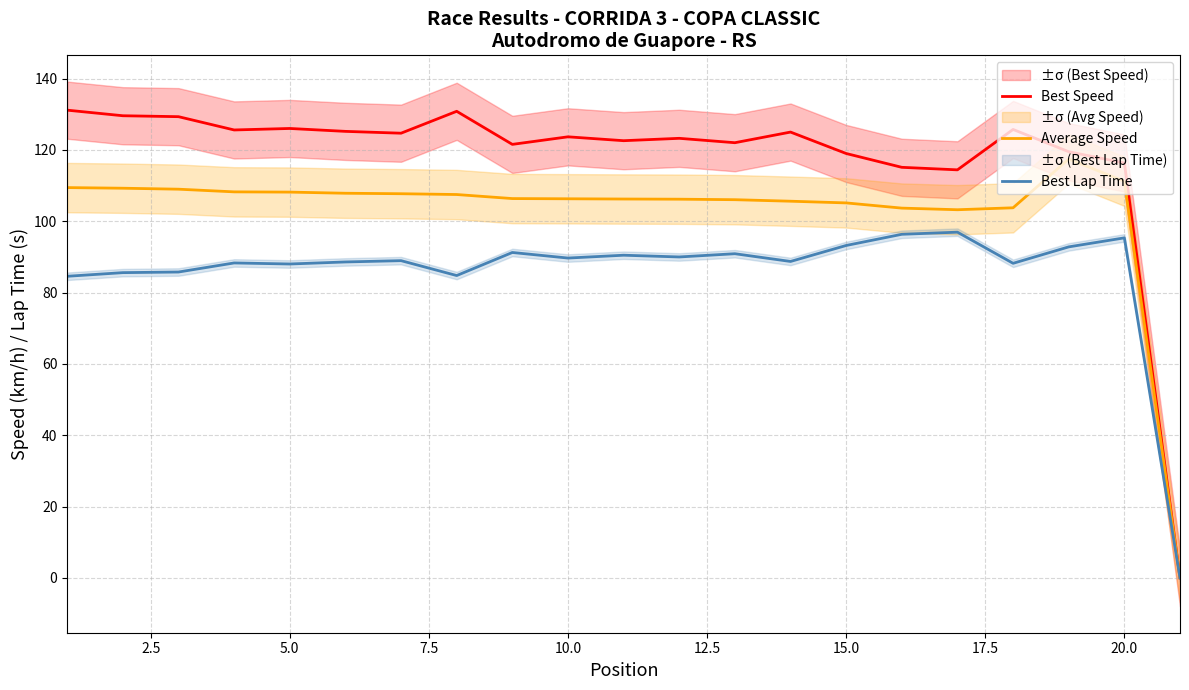

What is the maximum value for Average Speed?

117.4